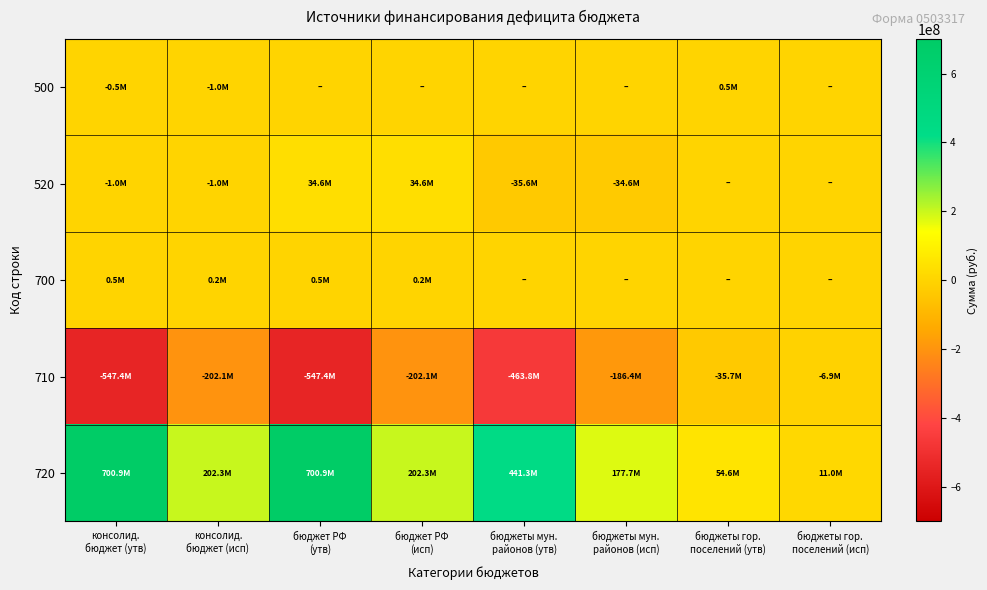

Which series has the largest total across all categories?

720